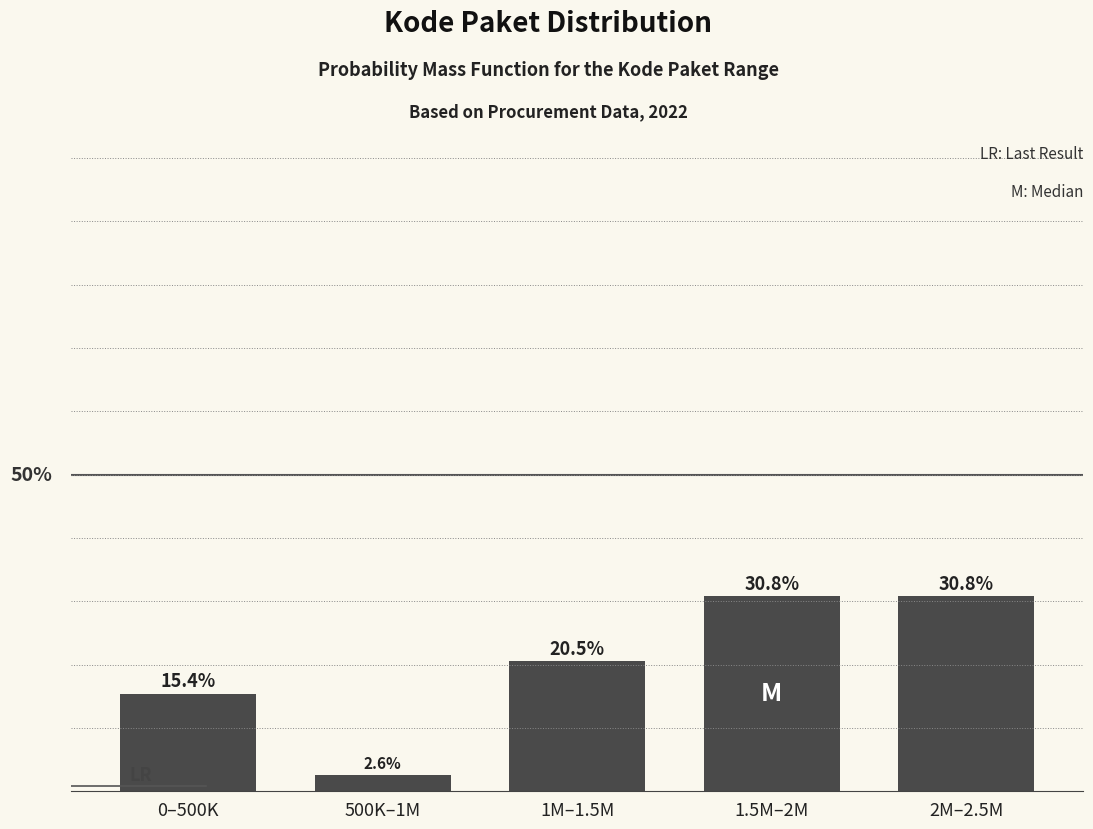

Where is the data nearest to the value 16?

0–500K